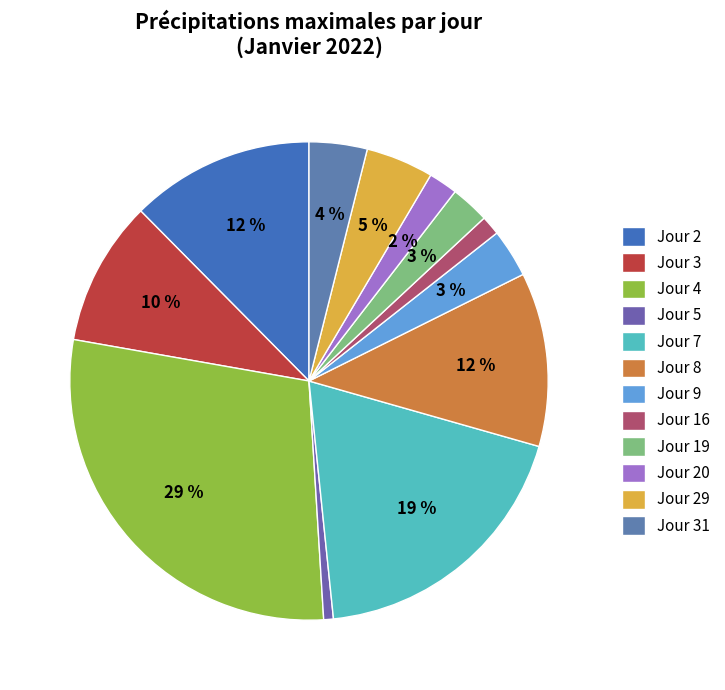

Between Jour 2 and Jour 8, which is larger?

Jour 2